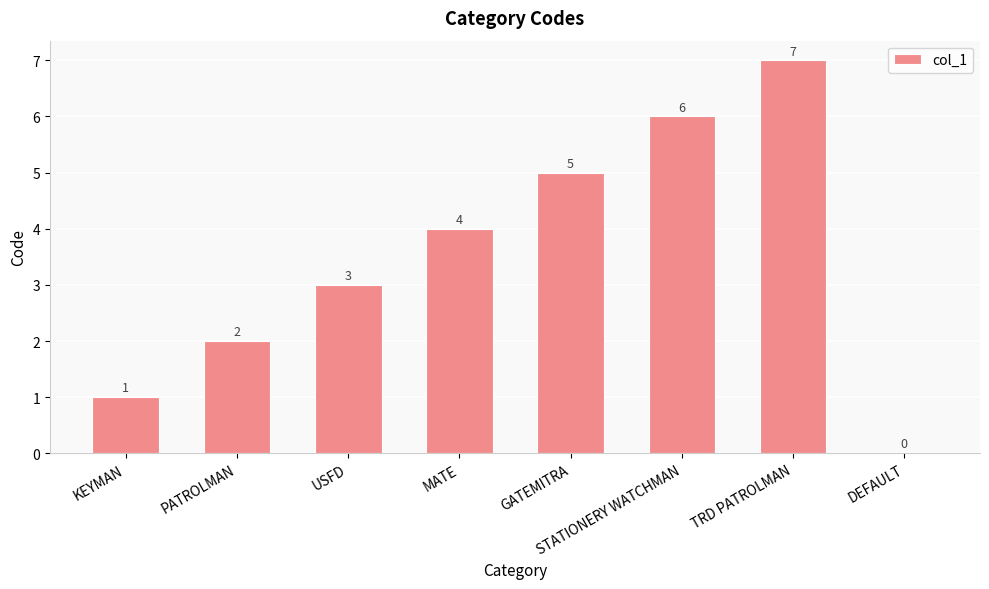

Reading left to right, extract all data points from this chart.

KEYMAN=1	PATROLMAN=2	USFD=3	MATE=4	GATEMITRA=5	STATIONERY WATCHMAN=6	TRD PATROLMAN=7	DEFAULT=0